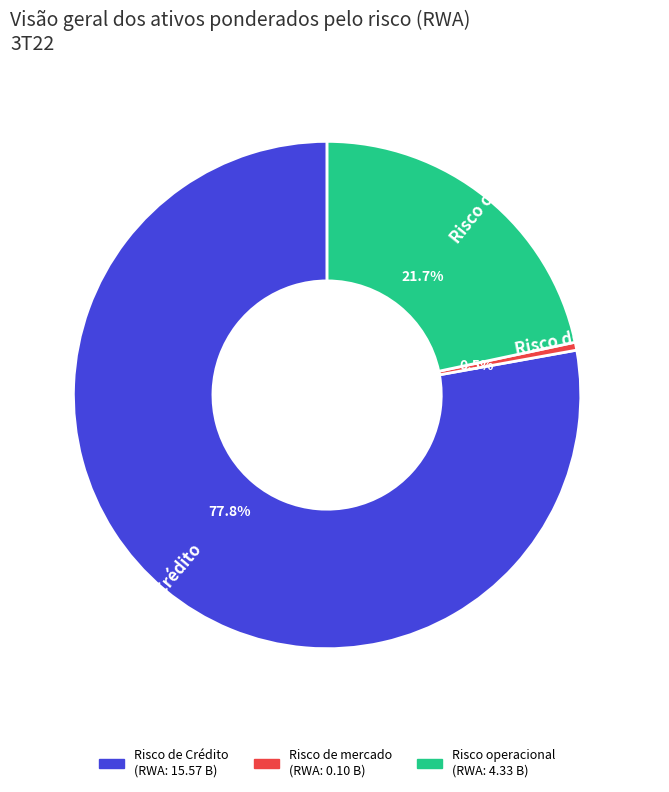

Rank the categories by value from lowest to highest.

Risco de mercado, Risco operacional, Risco de Crédito